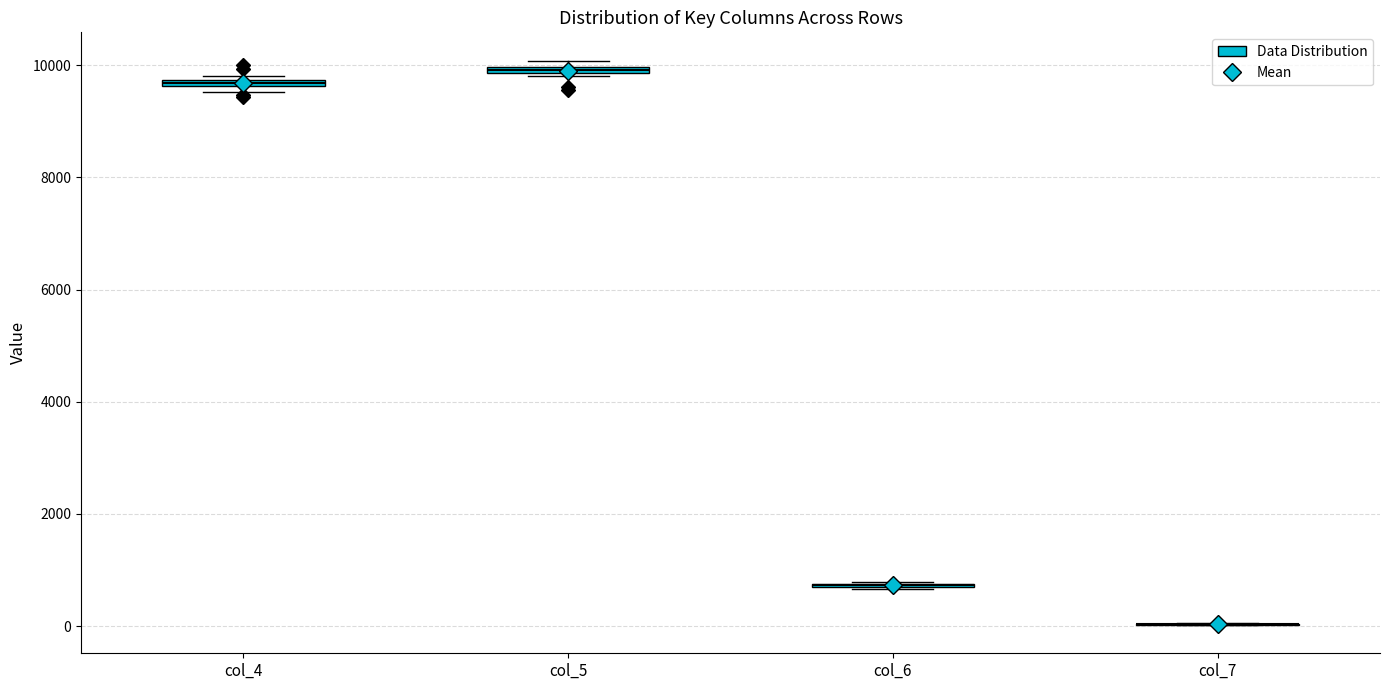

Where is the upper edge of the box for col_5 on the y-axis? The values are not printed on the chart, so give them approximately, as read against the axis.

10000